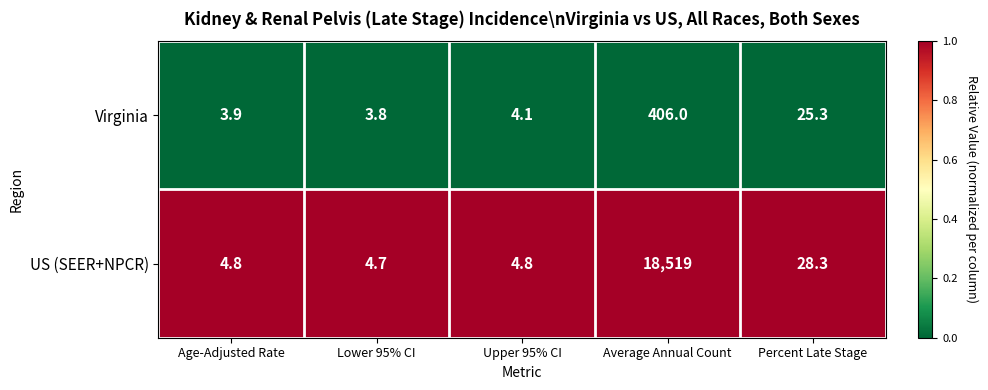

What is the total value across all series at Percent Late Stage?

53.6